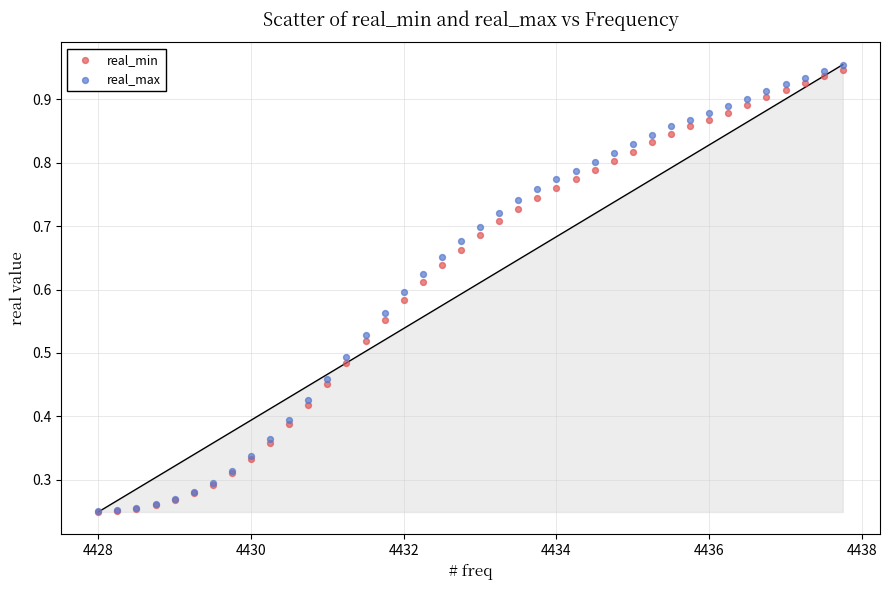

Which series reaches the maximum Y coordinate?

real_max